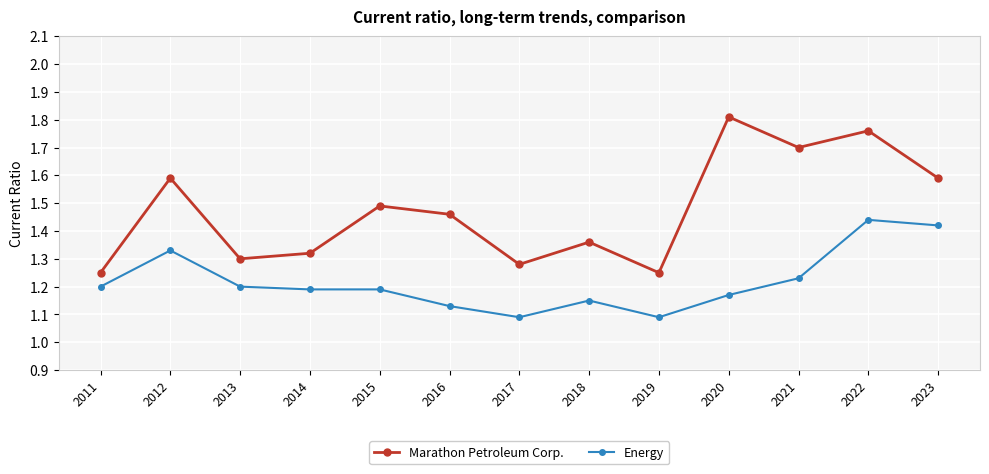

At which category does the chart reach its peak across all series?

2020